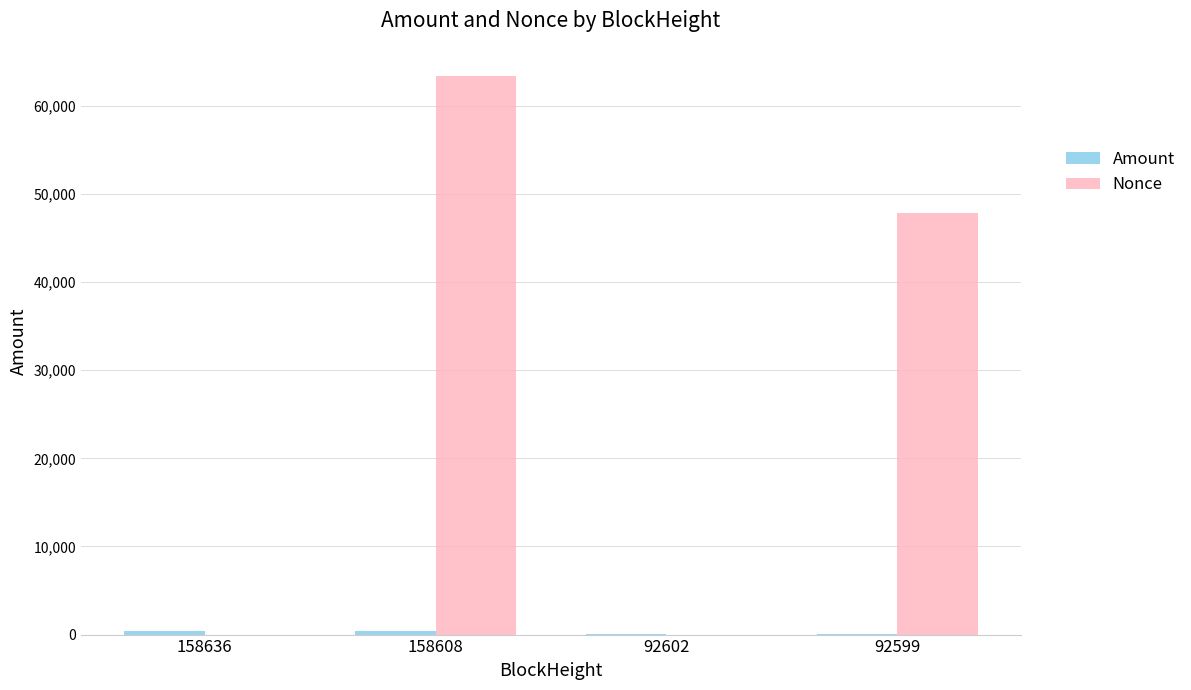

At which category is the sum across all series the highest?

158608